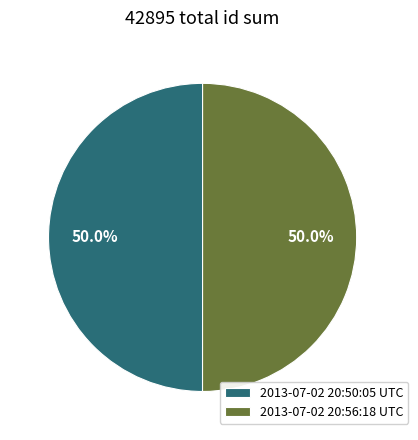

Approximately how many times larger is the value at 2013-07-02 20:50:05 UTC compared to 2013-07-02 20:56:18 UTC?

1.0